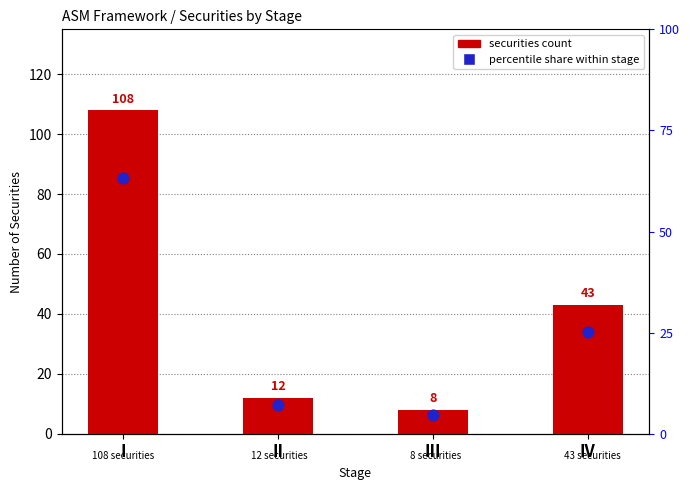

At how many categories does at least one series exceed 16?

2